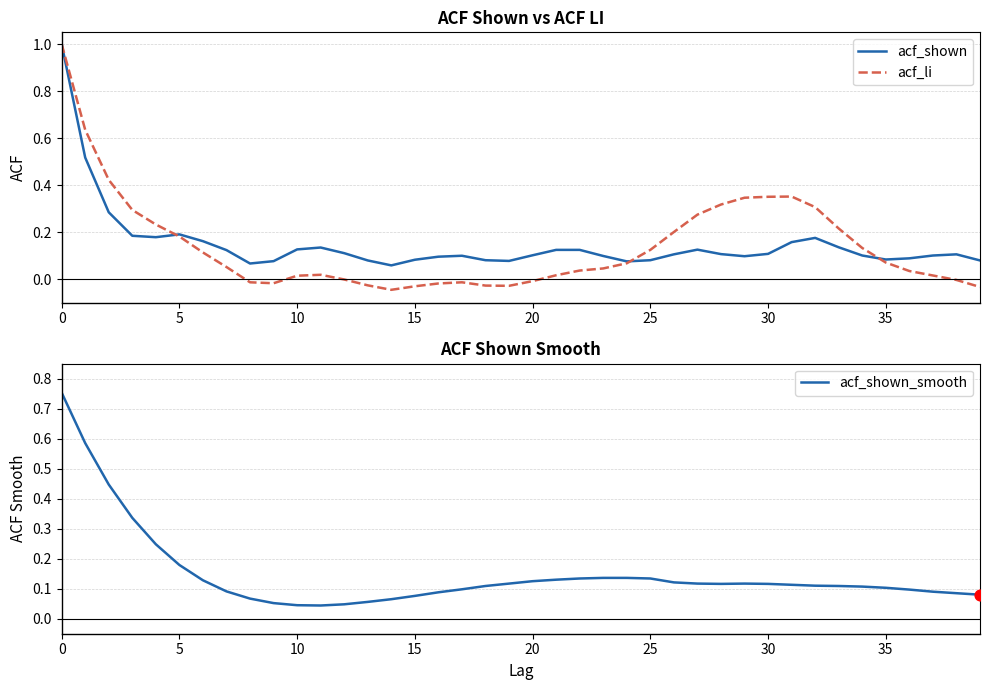

What are all the series names shown in the legend?

acf_shown, acf_li, acf_shown_smooth